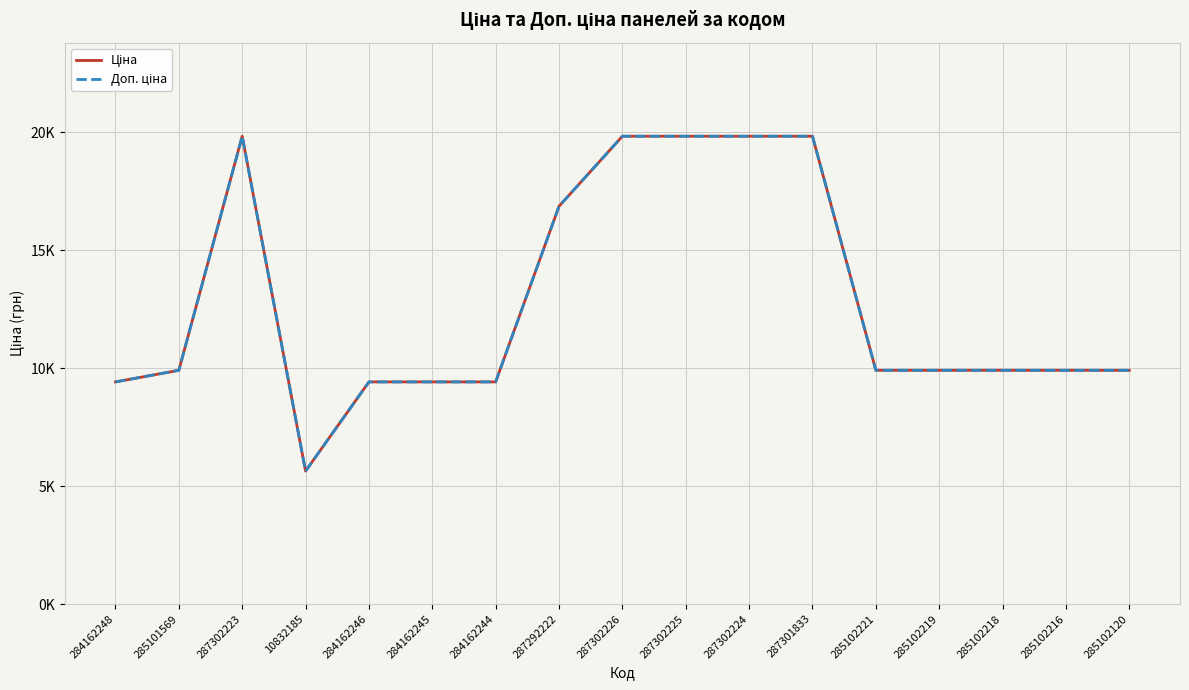

List the labels in order of Ціна value, smallest first.

10832185, 284162248, 284162246, 284162245, 284162244, 285101569, 285102221, 285102219, 285102218, 285102216, 285102120, 287292222, 287302223, 287302226, 287302225, 287302224, 287301833